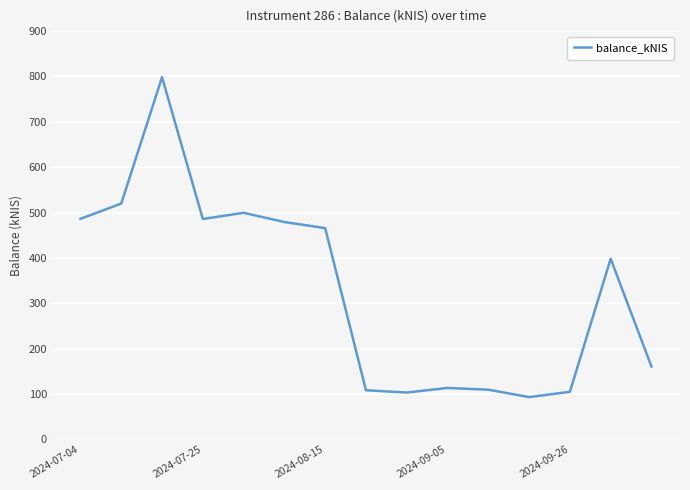

What is the value of the 10th point from the left?

113.6